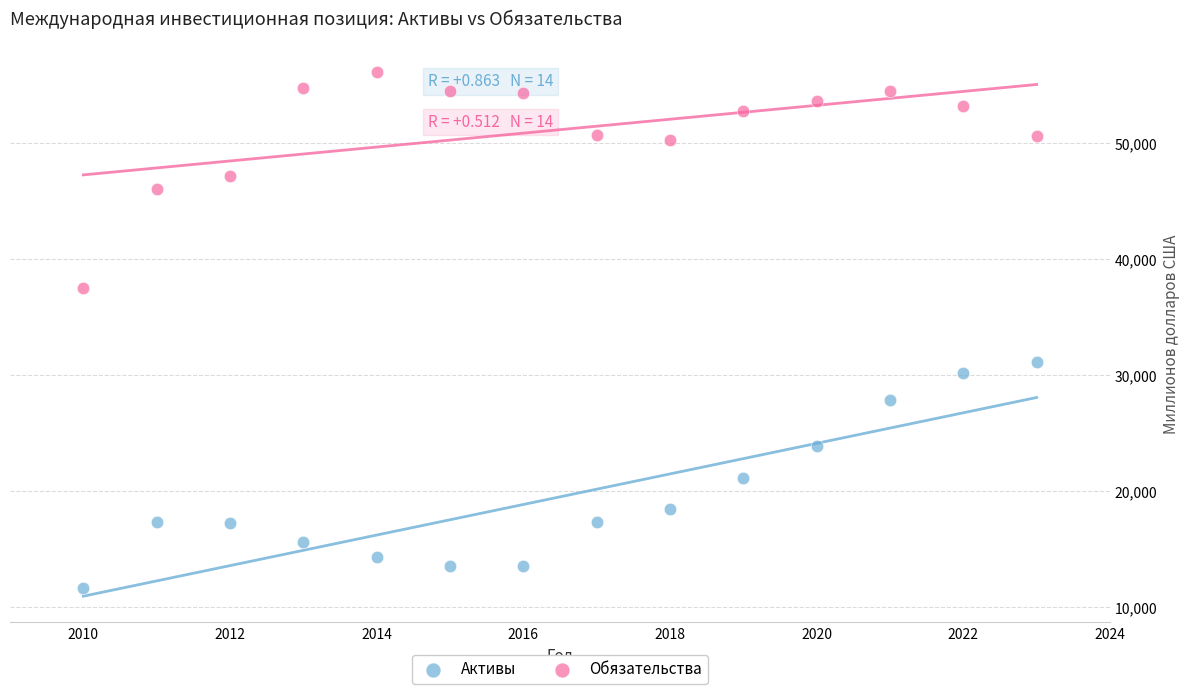

Which series reaches the minimum Y coordinate?

Активы